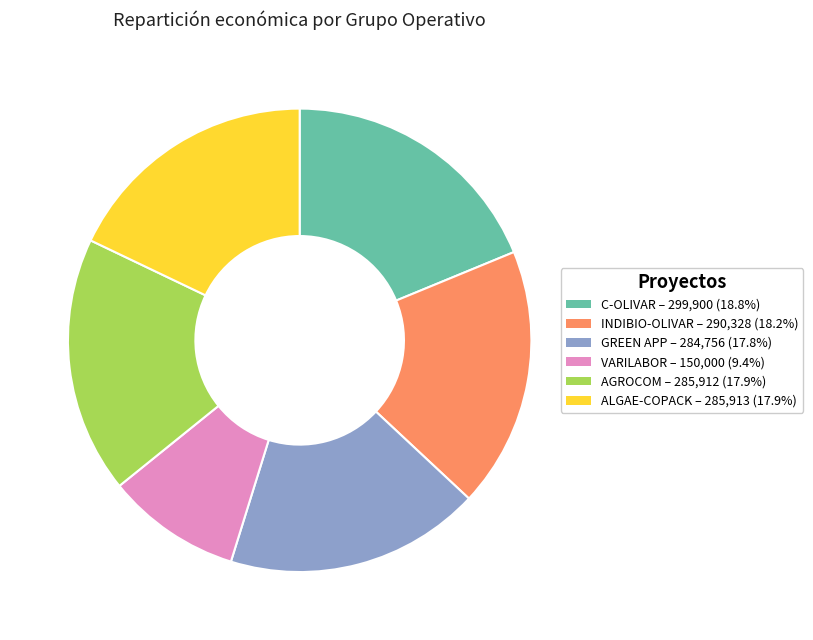

Do VARILABOR and C-OLIVAR together represent more than half of the pie?

No